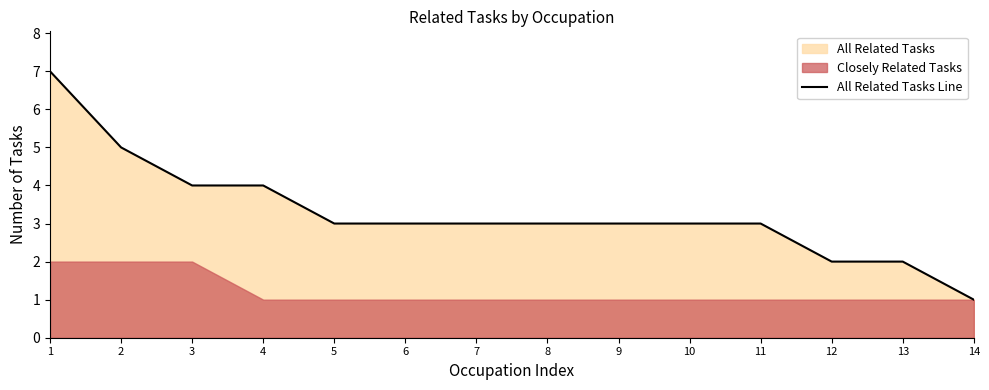

Where is the data nearest to the value 4?

3